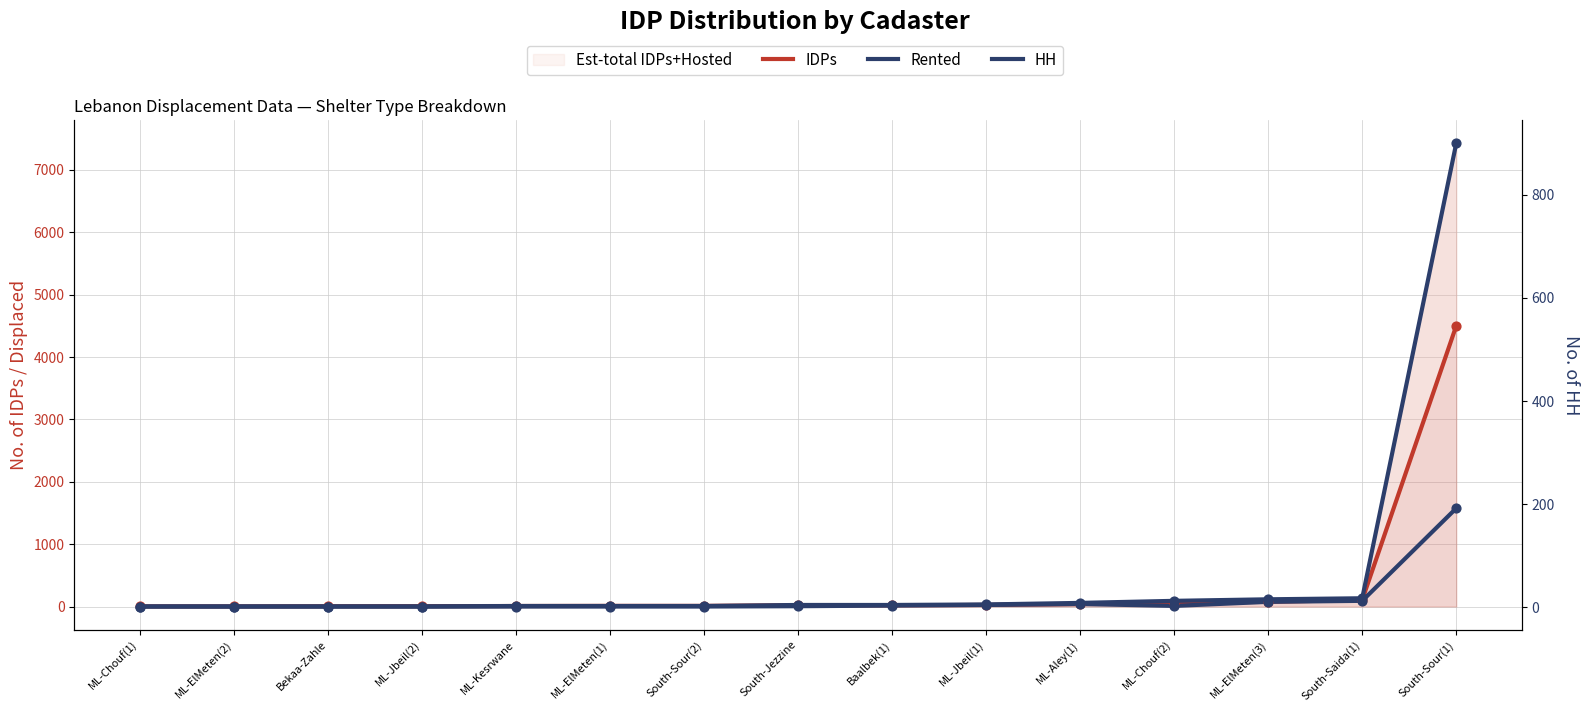

At how many categories does at least one series exceed 4193?

1